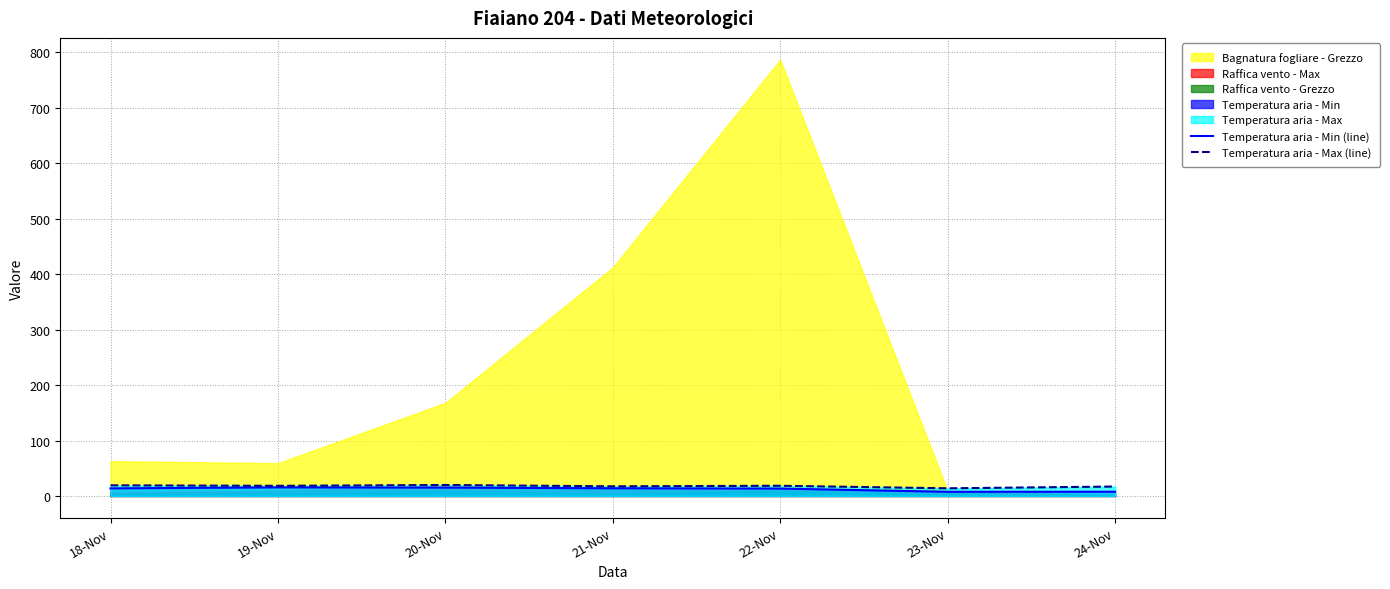

True or false: Temperatura aria - Max (line) and Temperatura aria - Min (line) cross at least once.

False